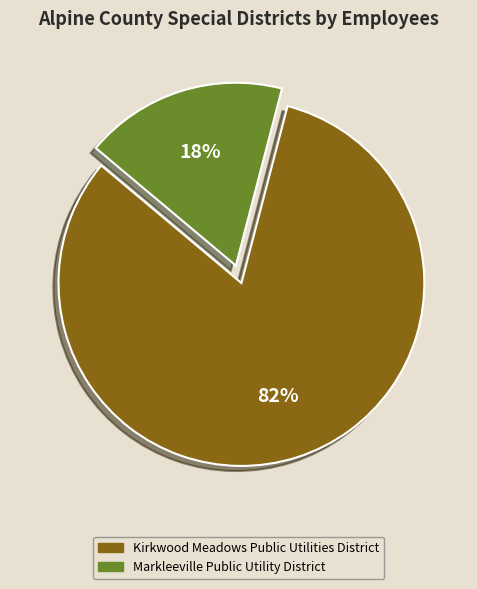

The Kirkwood Meadows Public Utilities District slice represents 90% of the pie. True or false?

False